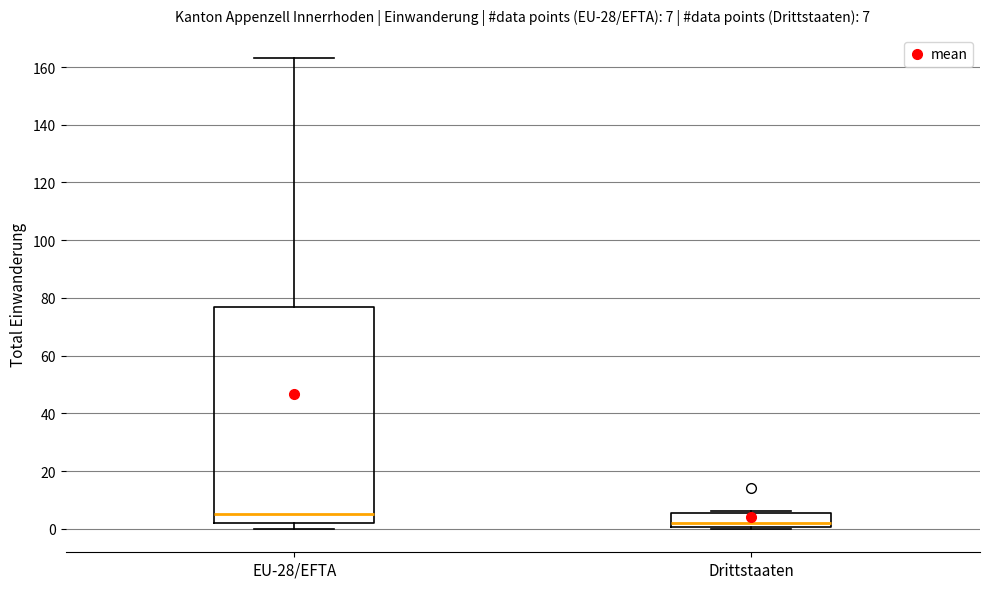

Which box is the tallest, from its lower edge to its upper edge?

EU-28/EFTA